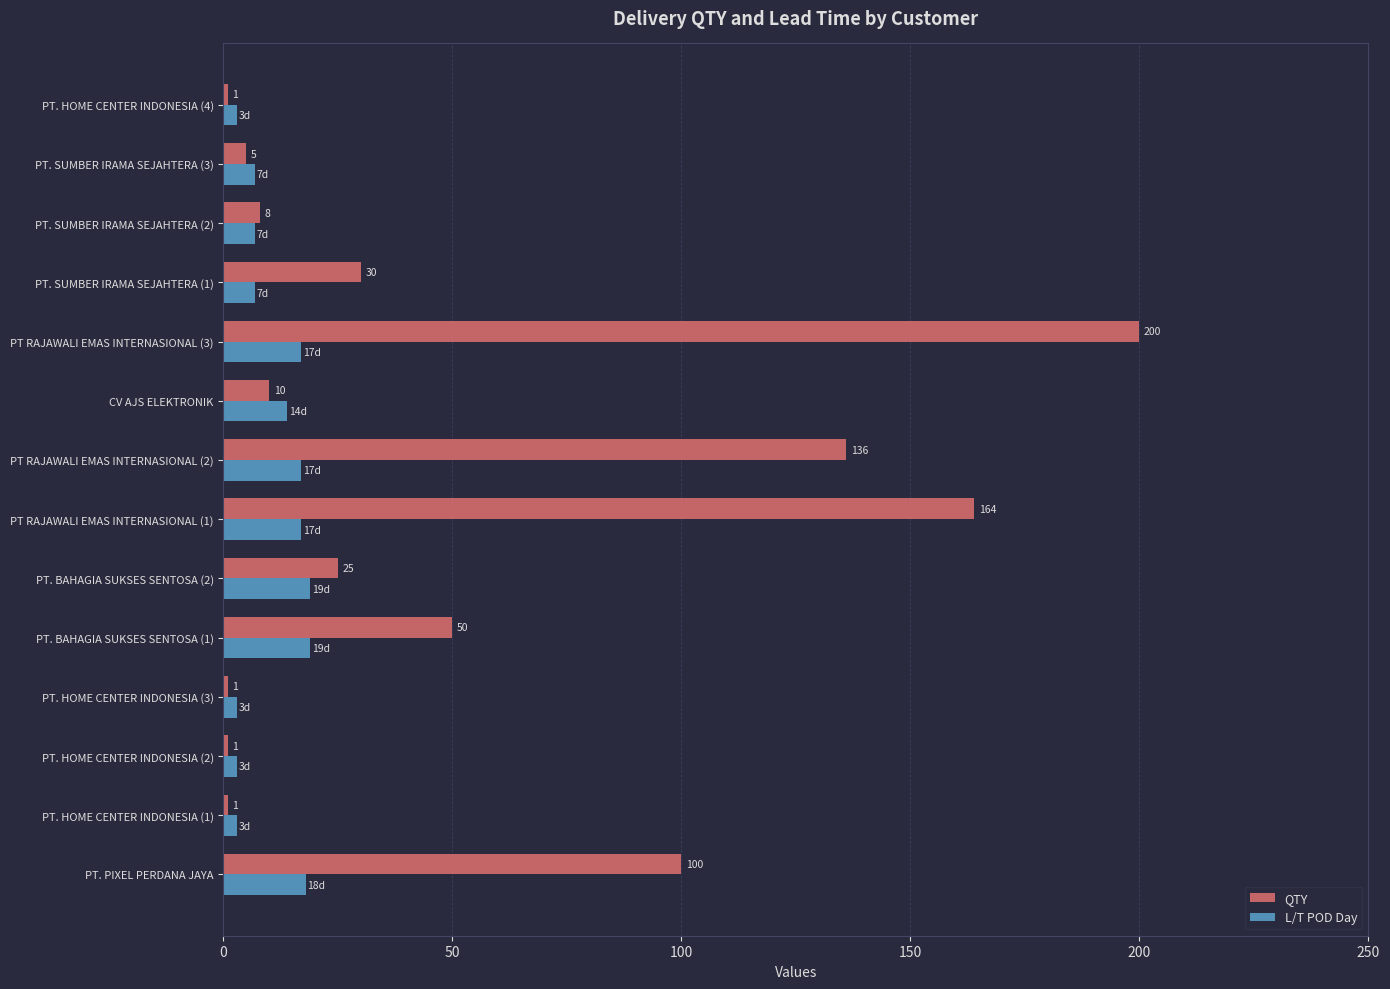

Which series changed the most between PT. SUMBER IRAMA SEJAHTERA (1) and PT. HOME CENTER INDONESIA (4)?

QTY